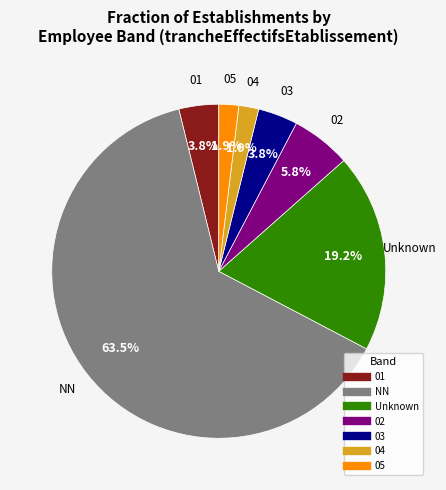

Is there a majority slice in this chart?

Yes